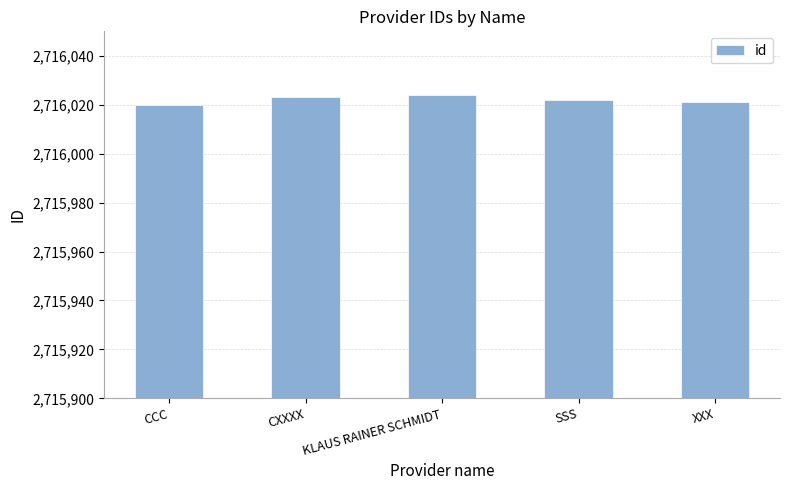

What is the label of the 4th bar from the left?

SSS